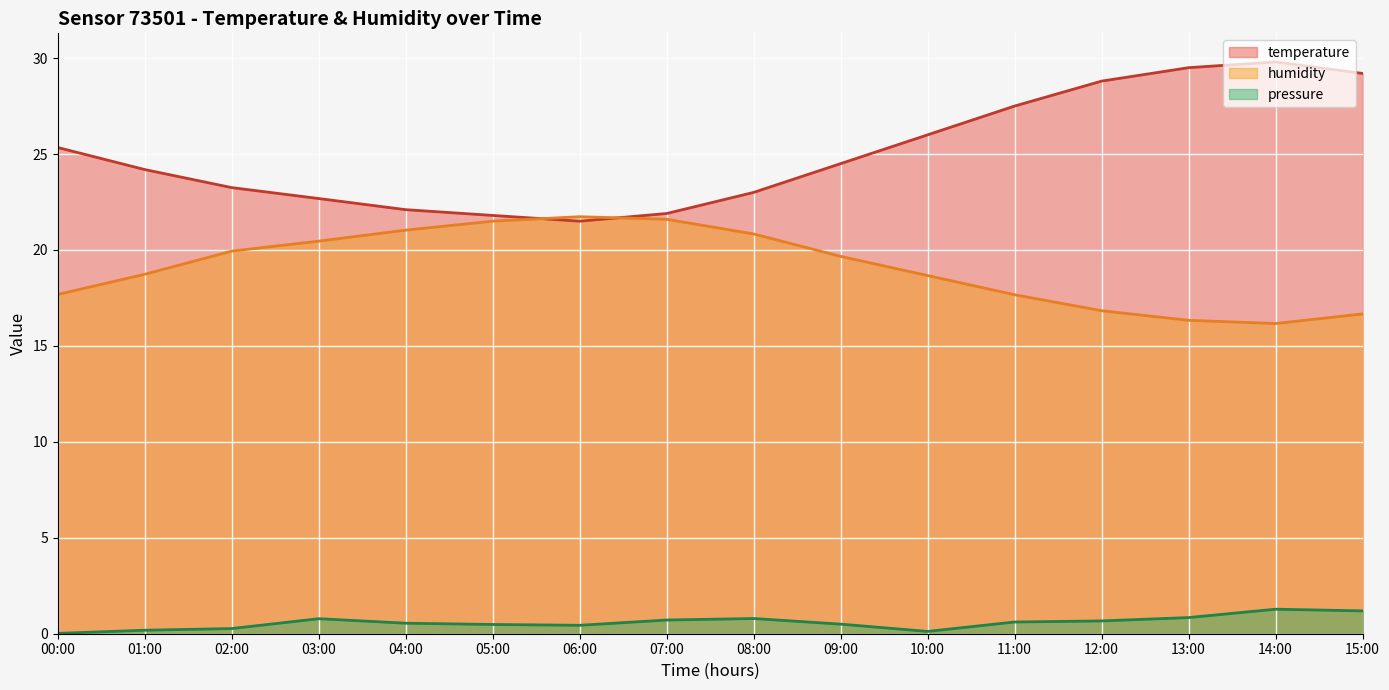

True or false: pressure and temperature cross at least once.

False